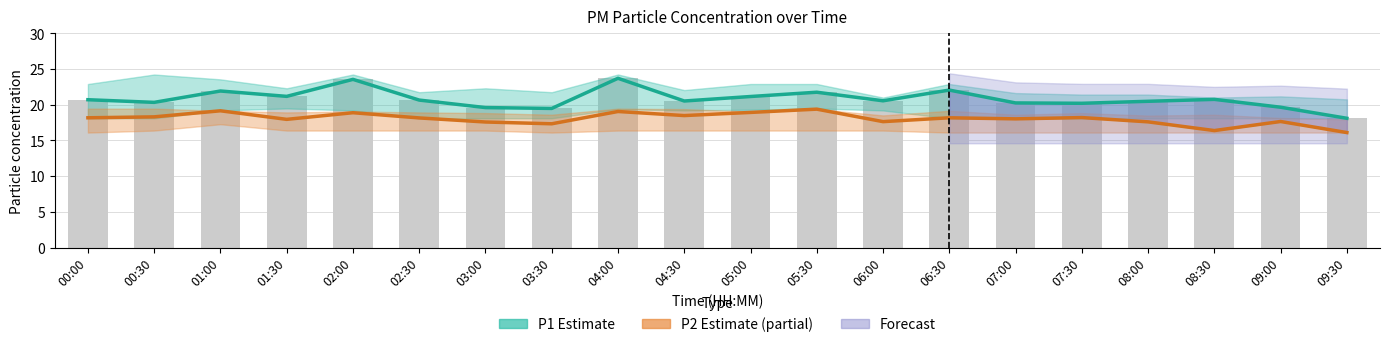

Reading left to right, what are all the values shown in this chart?

P1 Estimate: 00:00=20.7	00:30=20.3	01:00=21.9	01:30=21.2	02:00=23.6	02:30=20.6	03:00=19.6	03:30=19.5	04:00=23.7	04:30=20.5	05:00=21.1	05:30=21.8	06:00=20.6	06:30=22.1	07:00=20.2	07:30=20.2	08:00=20.5	08:30=20.8	09:00=19.6	09:30=18.1
P2 Estimate (partial): 00:00=18.2	00:30=18.3	01:00=19.1	01:30=17.9	02:00=18.9	02:30=18.1	03:00=17.6	03:30=17.3	04:00=19.1	04:30=18.5	05:00=18.9	05:30=19.4	06:00=17.6	06:30=18.2	07:00=18.0	07:30=18.2	08:00=17.6	08:30=16.4	09:00=17.6	09:30=16.1
P1 (observed): 00:00=20.7	00:30=20.3	01:00=21.9	01:30=21.2	02:00=23.6	02:30=20.6	03:00=19.6	03:30=19.5	04:00=23.7	04:30=20.5	05:00=21.1	05:30=21.8	06:00=20.6	06:30=22.1	07:00=20.2	07:30=20.2	08:00=20.5	08:30=20.8	09:00=19.6	09:30=18.1